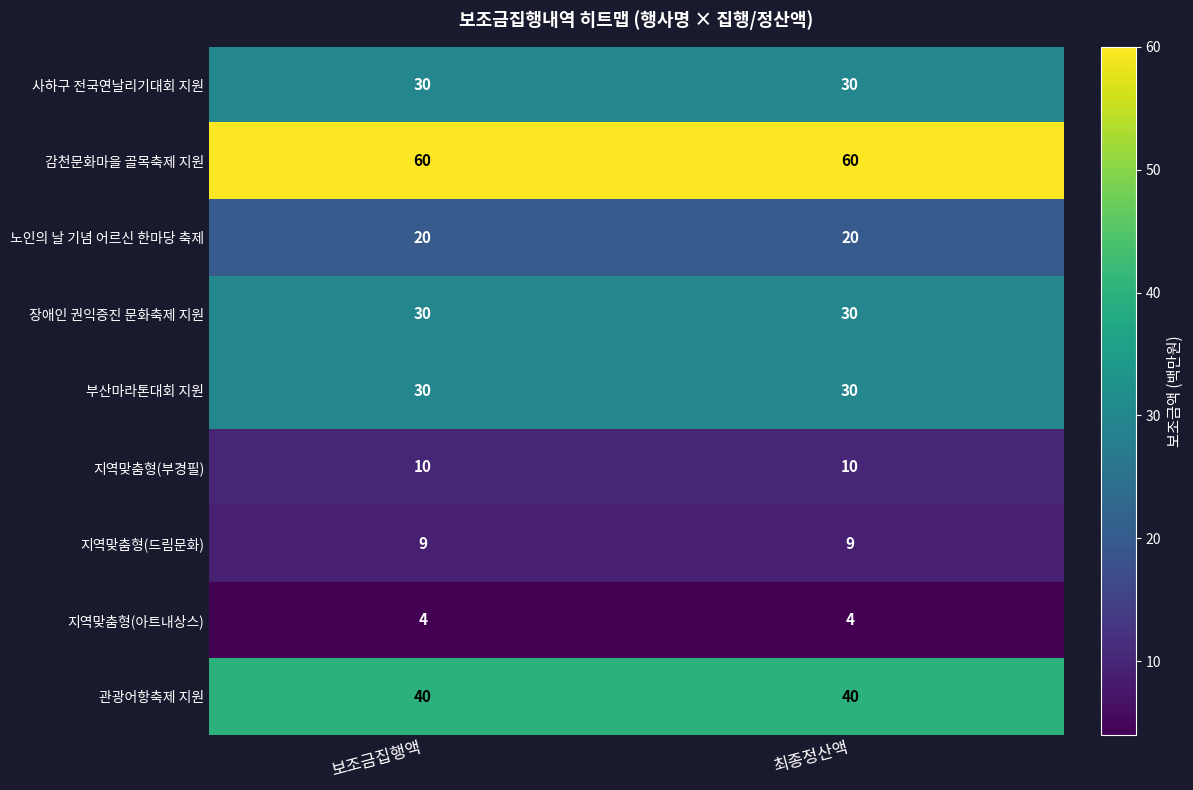

What is the spread (max minus min) of values at 보조금집행액?

56